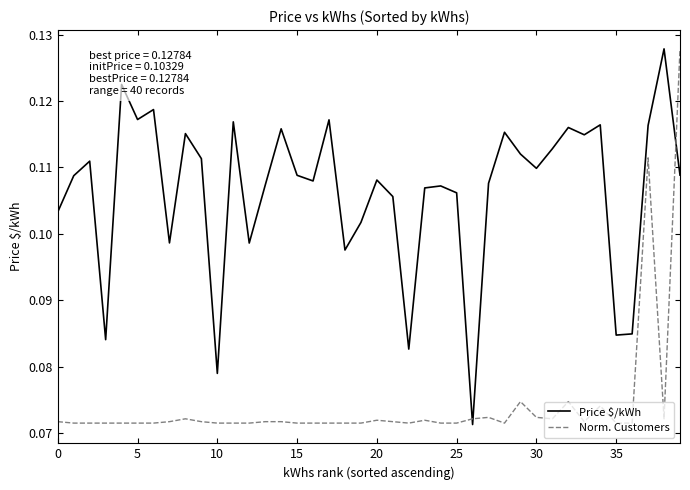

Which series has the largest total across all categories?

Price $/kWh